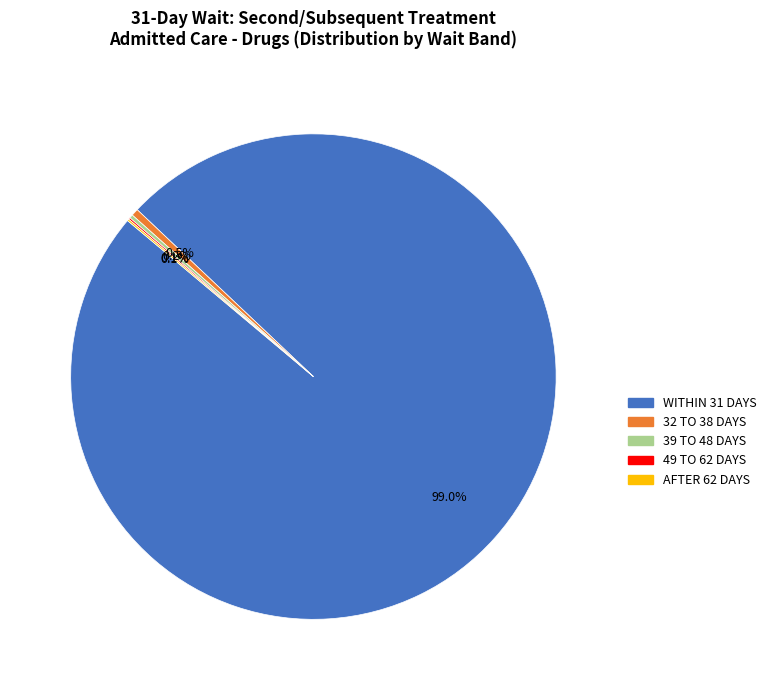

Which slice is the largest?

WITHIN 31 DAYS